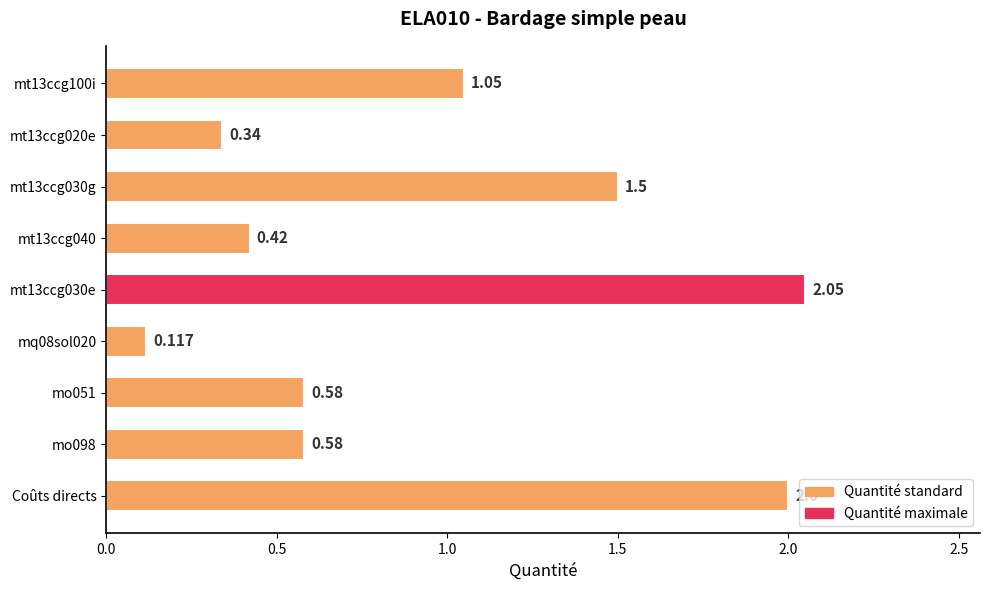

What is the label of the 1st bar from the bottom?

Coûts directs